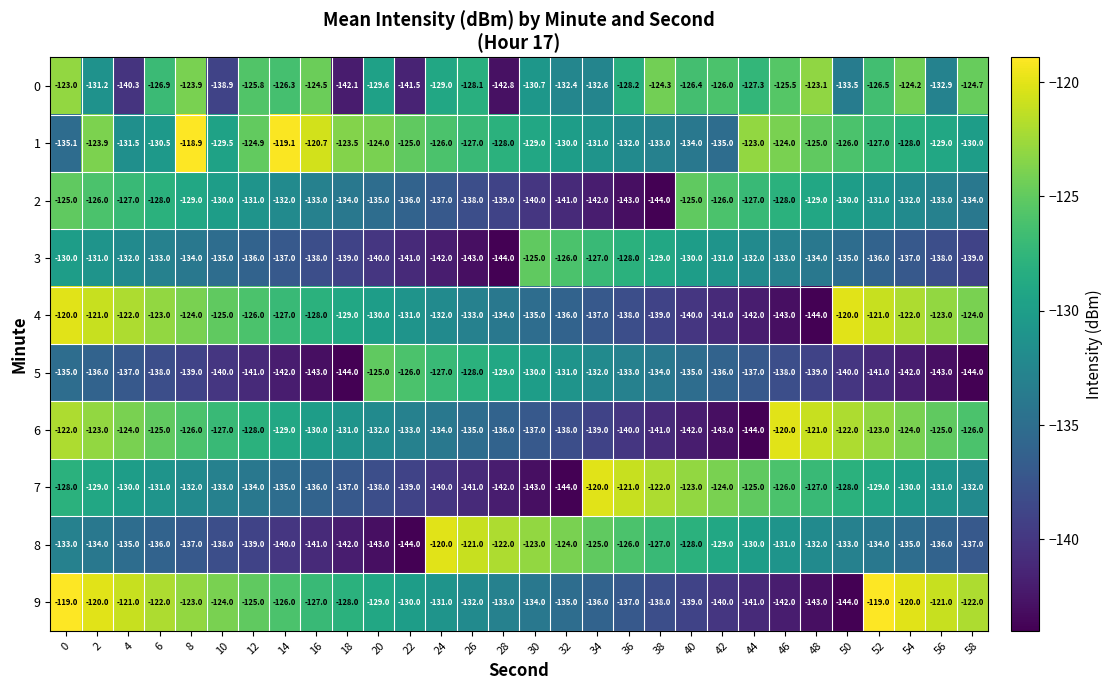

Which series has the largest total across all categories?

1